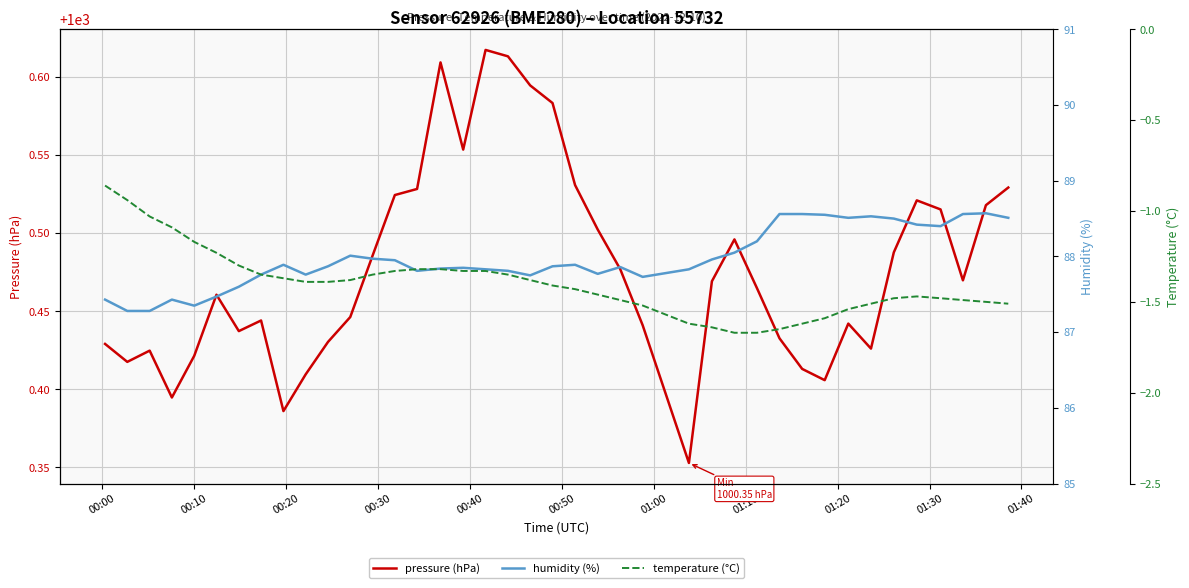

What is the value of the temperature (°C) point at the 38th from the left?

-1.5